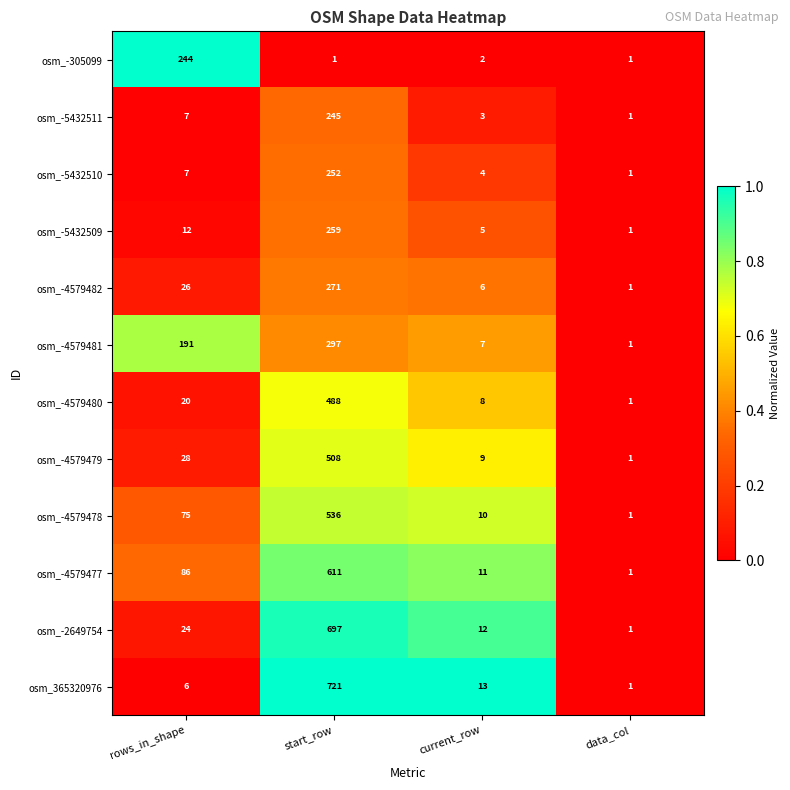

Which series has the largest total across all categories?

osm_365320976